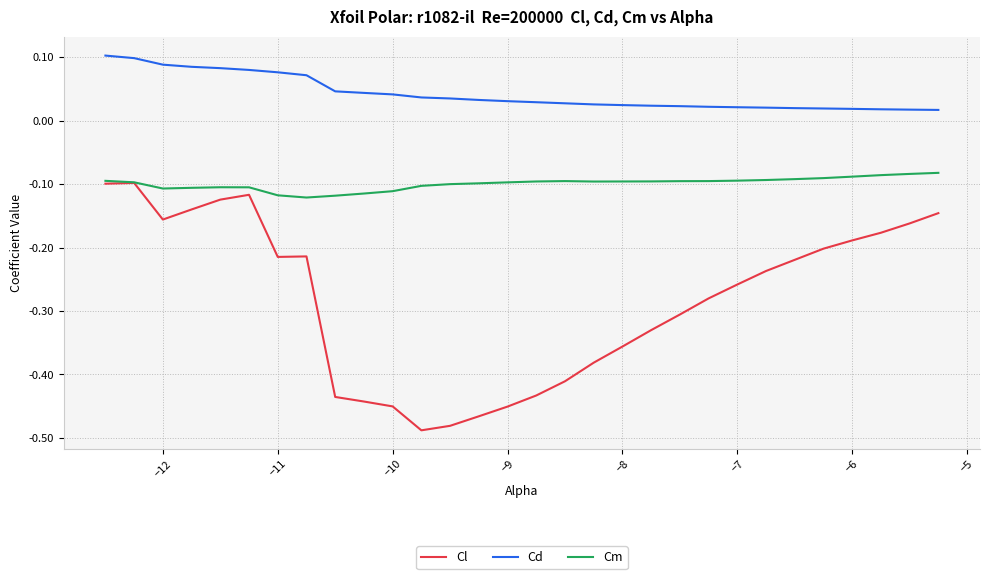

Which series has the widest spread of values?

Cl